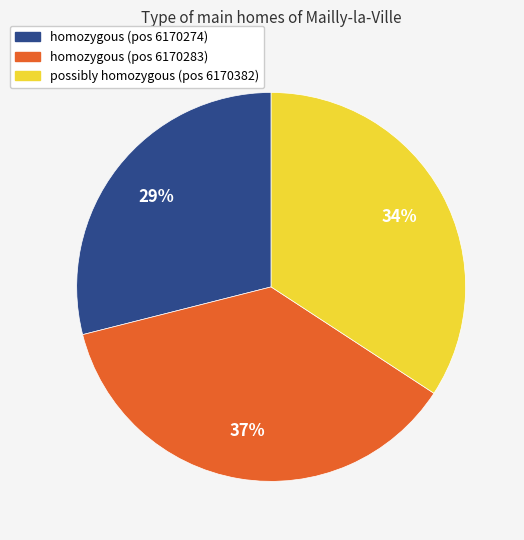

To the nearest percent, what is the average slice percentage?

33%